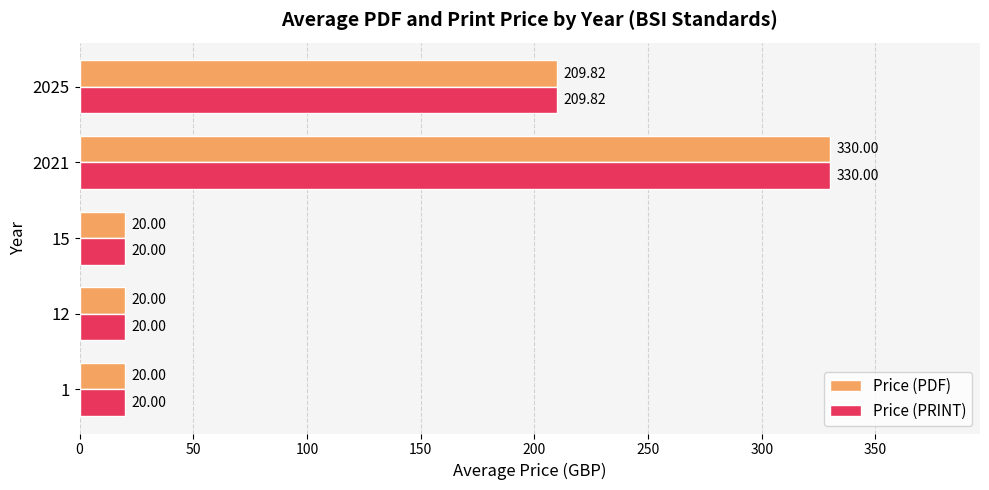

What is the difference between the second highest and minimum values in the Price (PRINT) series?

189.8